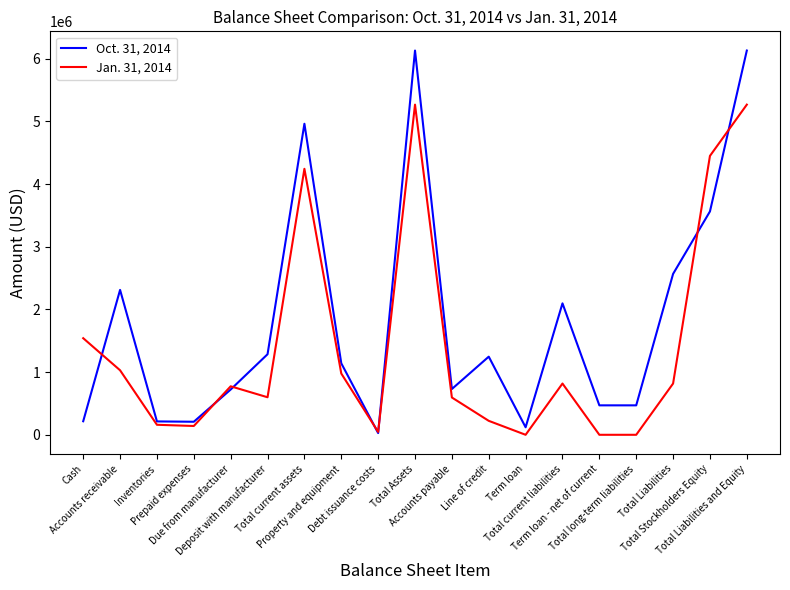

What is the maximum value for Jan. 31, 2014?

5268939